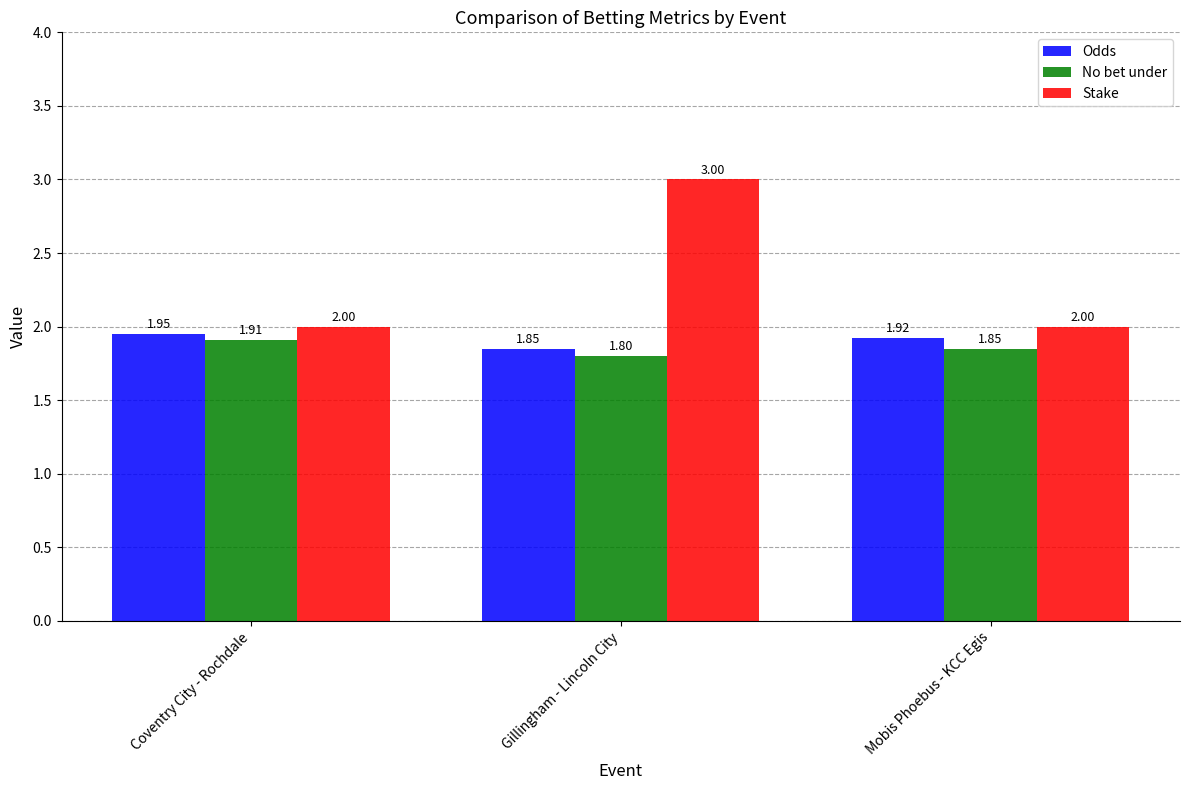

What is the sum of all Odds values?

5.7